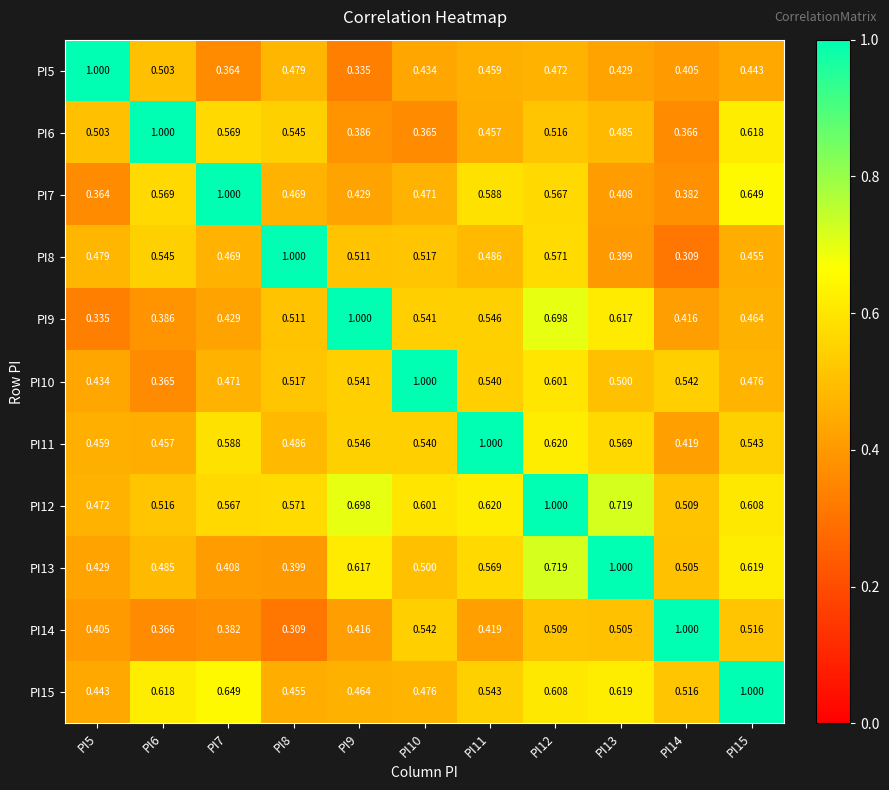

Is the value of PI13 at PI14 greater than the value of PI11 at PI9?

No